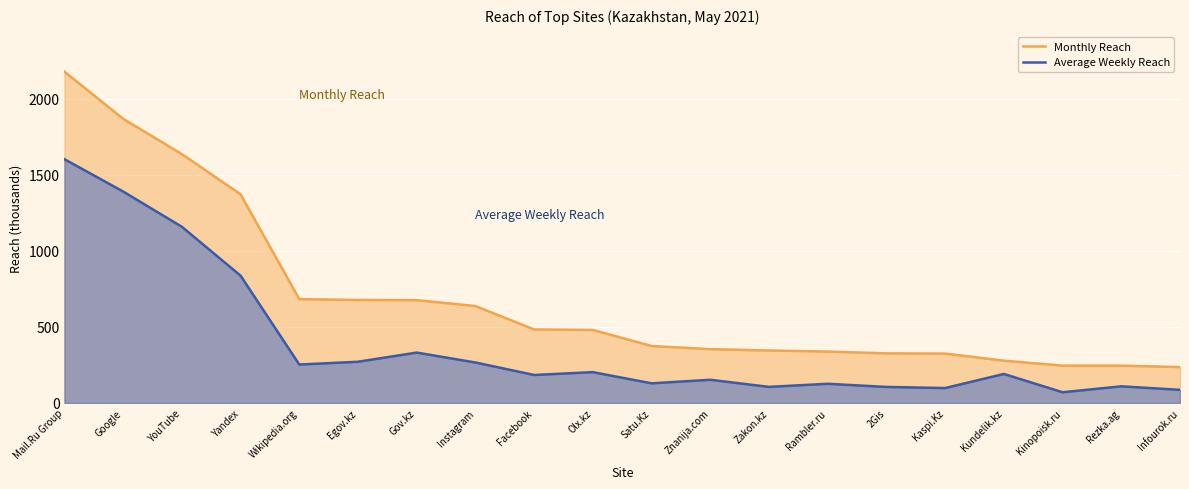

True or false: Monthly Reach and Average Weekly Reach intersect in this chart.

False